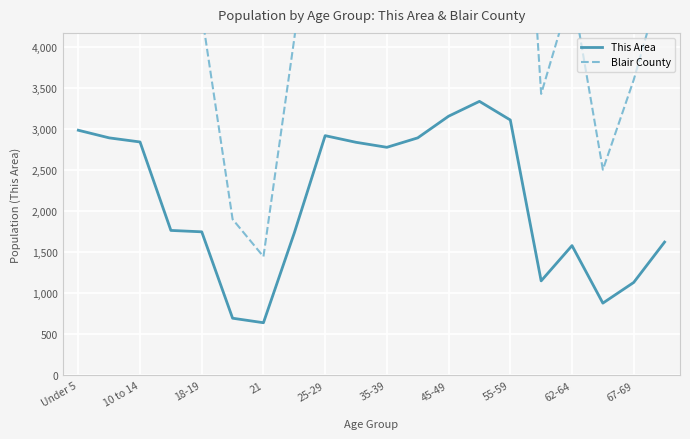

True or false: This Area and Blair County intersect in this chart.

False